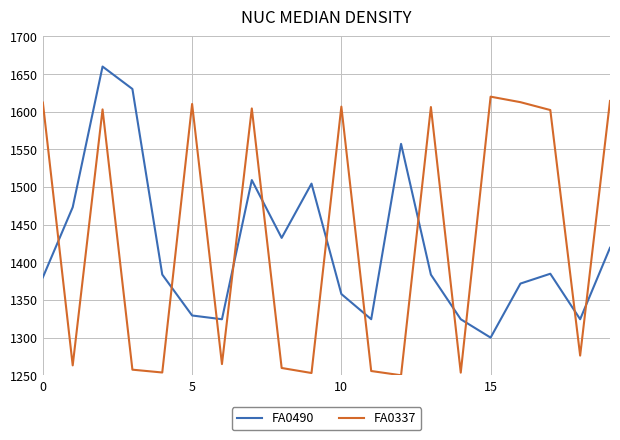

How many times do FA0337 and FA0490 cross each other?

12